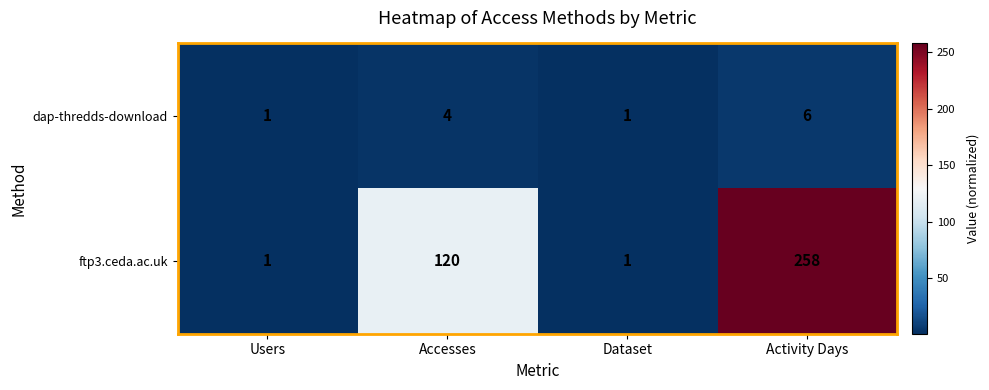

Reading right to left, what are all the values shown in this chart?

dap-thredds-download: Activity Days=6	Dataset=1	Accesses=4	Users=1
ftp3.ceda.ac.uk: Activity Days=258	Dataset=1	Accesses=120	Users=1